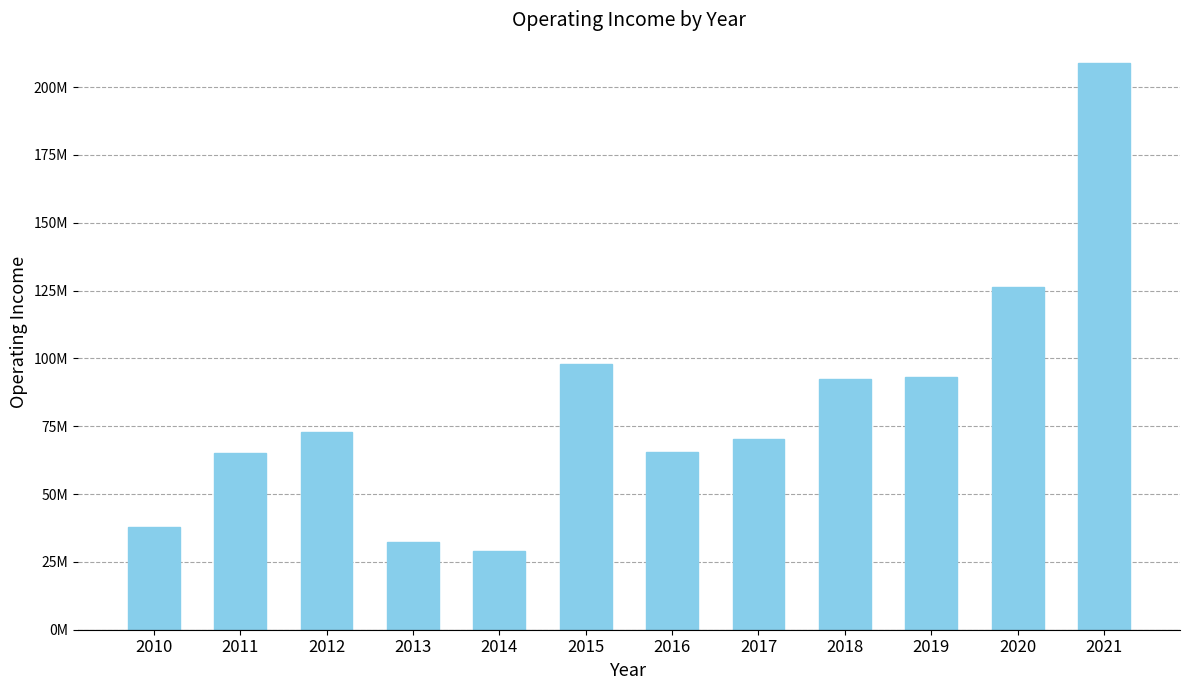

At which label is the value closest to 118976500?

2020